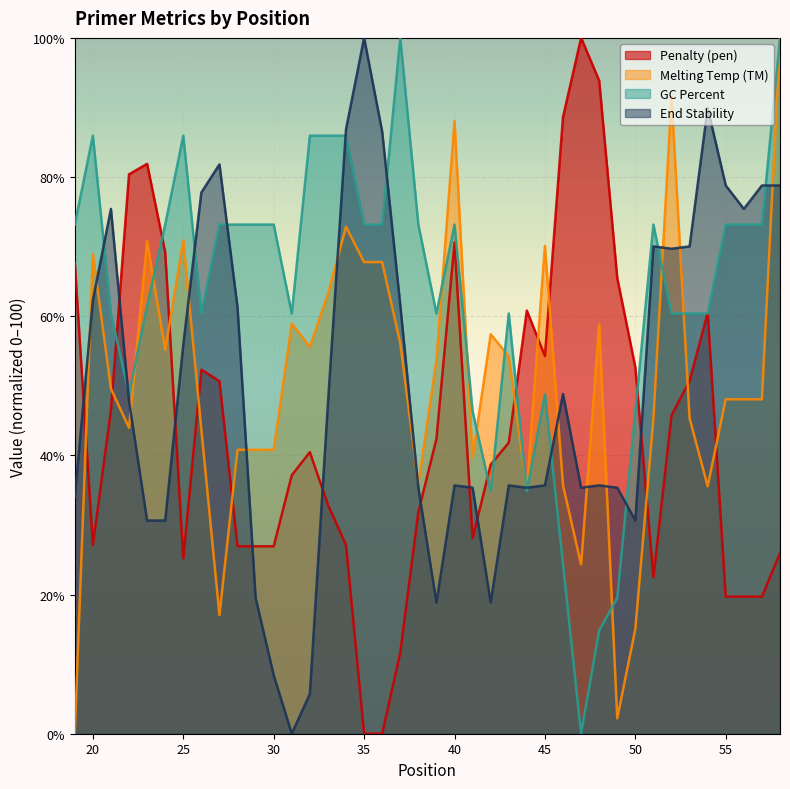

What is the maximum value for PRIMER_LEFT_0_TM?

100.0